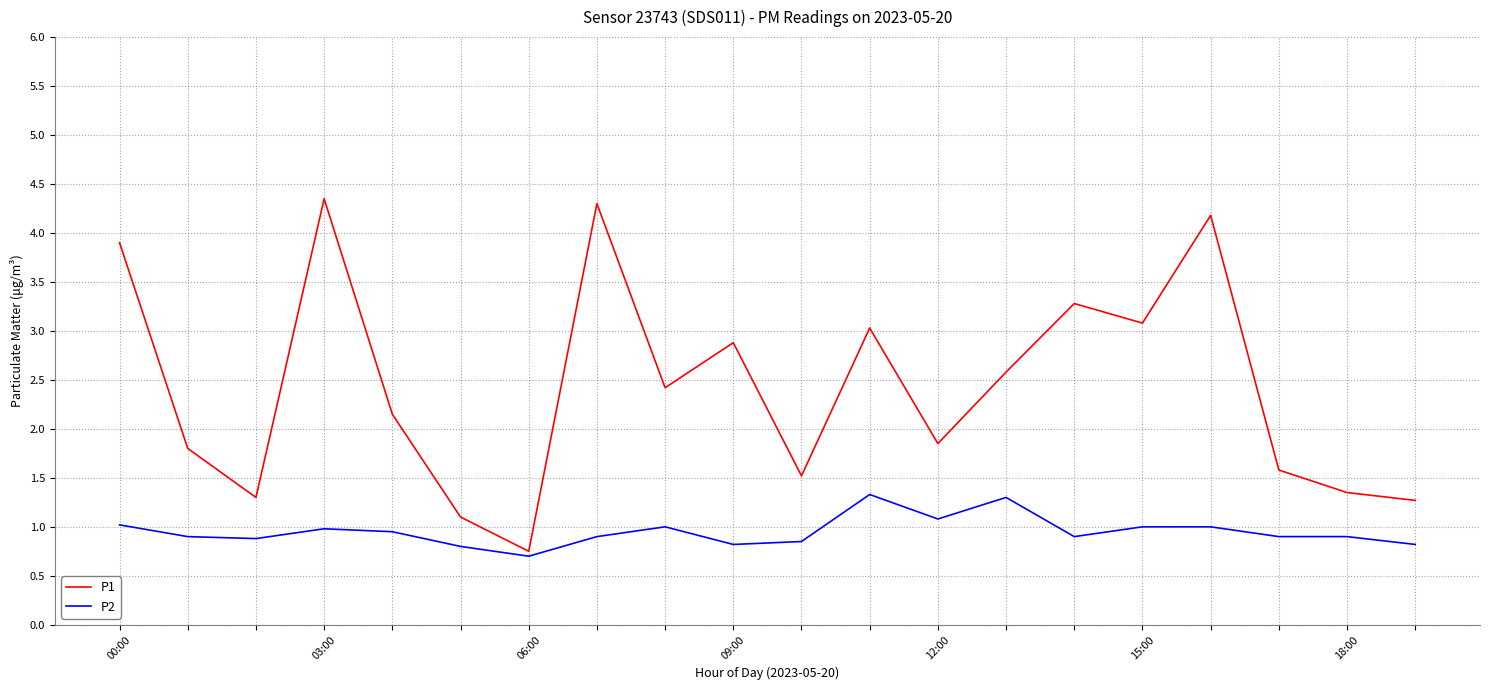

Which series has the largest total across all categories?

P1